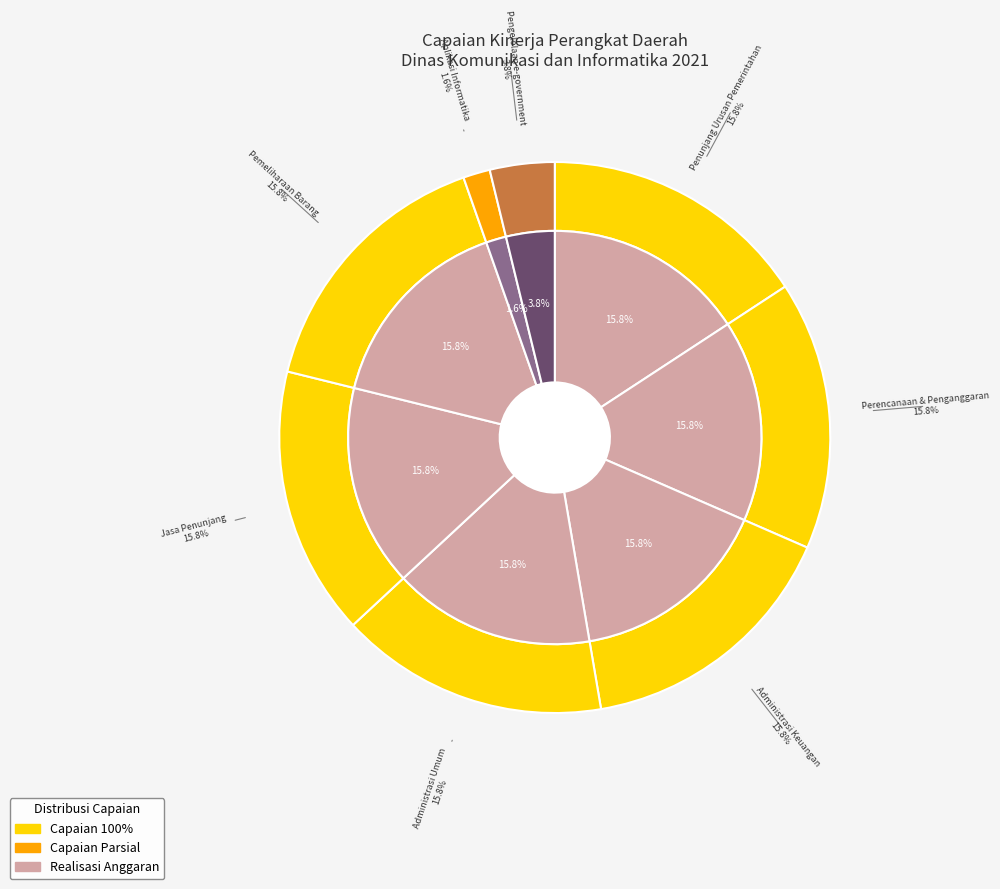

The Penunjang Urusan Pemerintahan slice represents 16% of the pie. True or false?

True